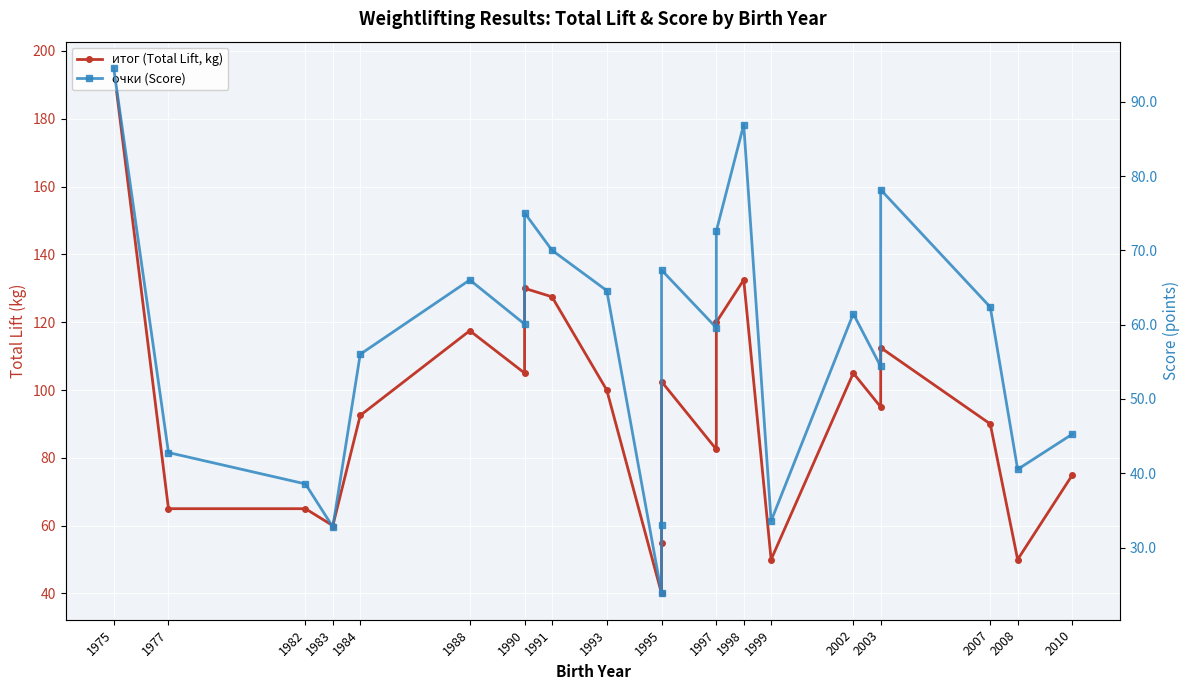

In итог (Total Lift, kg), how many points are higher than both neighbors (excluding endpoints)?

6